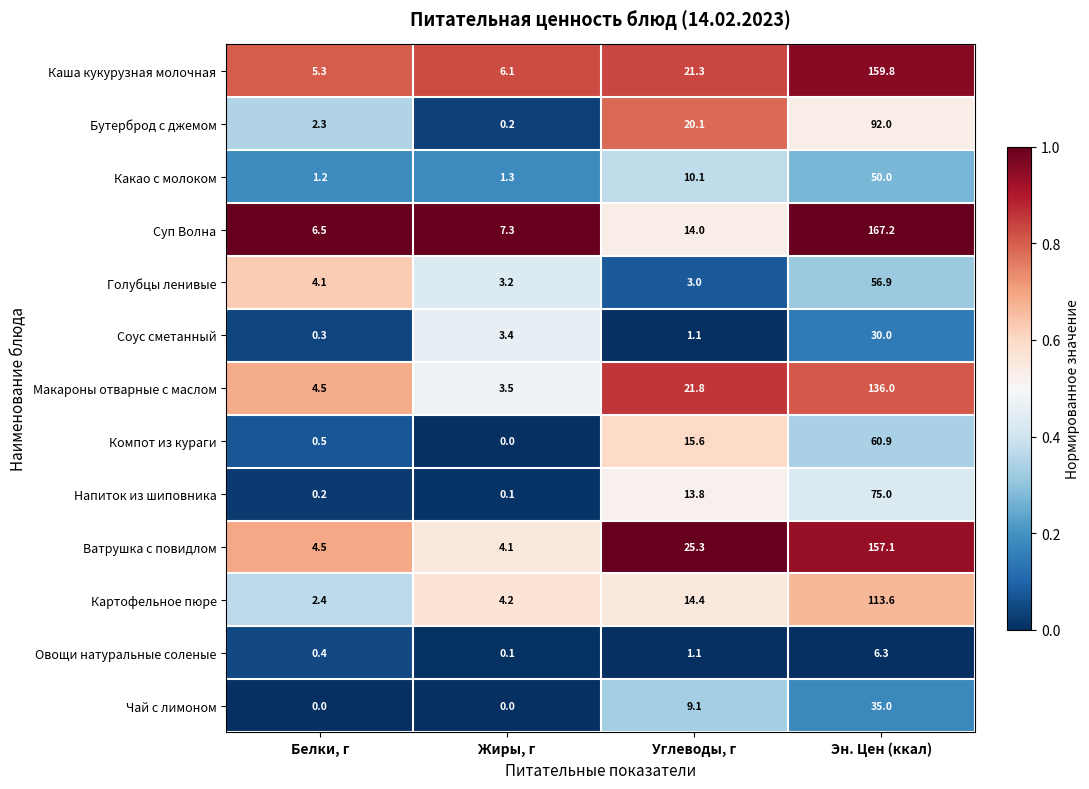

What is the difference between the Соус сметанный values at Белки, г and Углеводы, г?

0.8